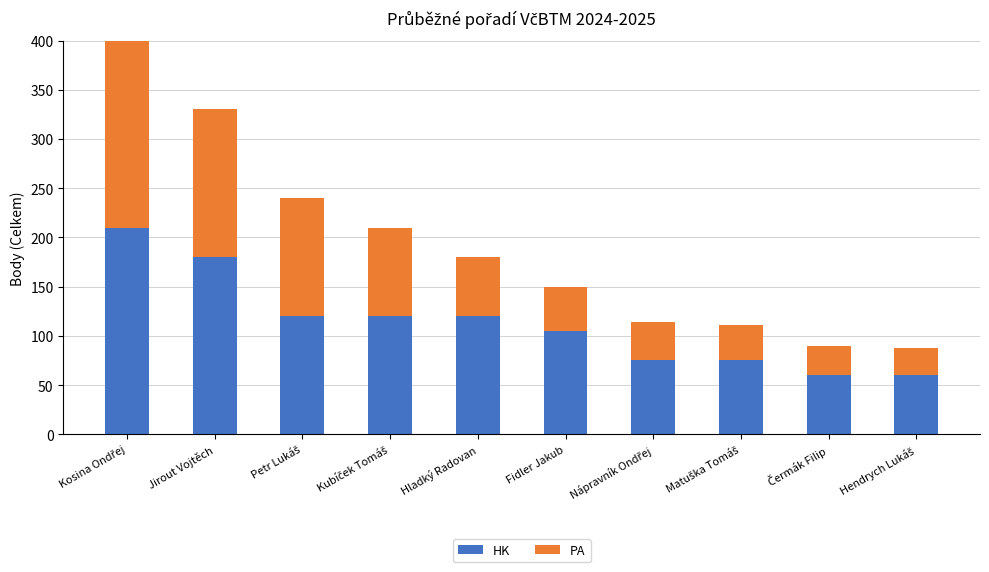

What is the average value of the HK series?

112